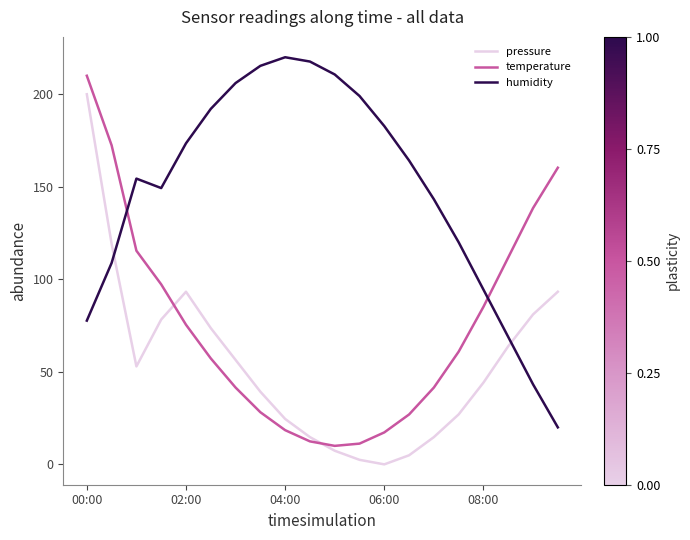

True or false: pressure and temperature intersect in this chart.

True